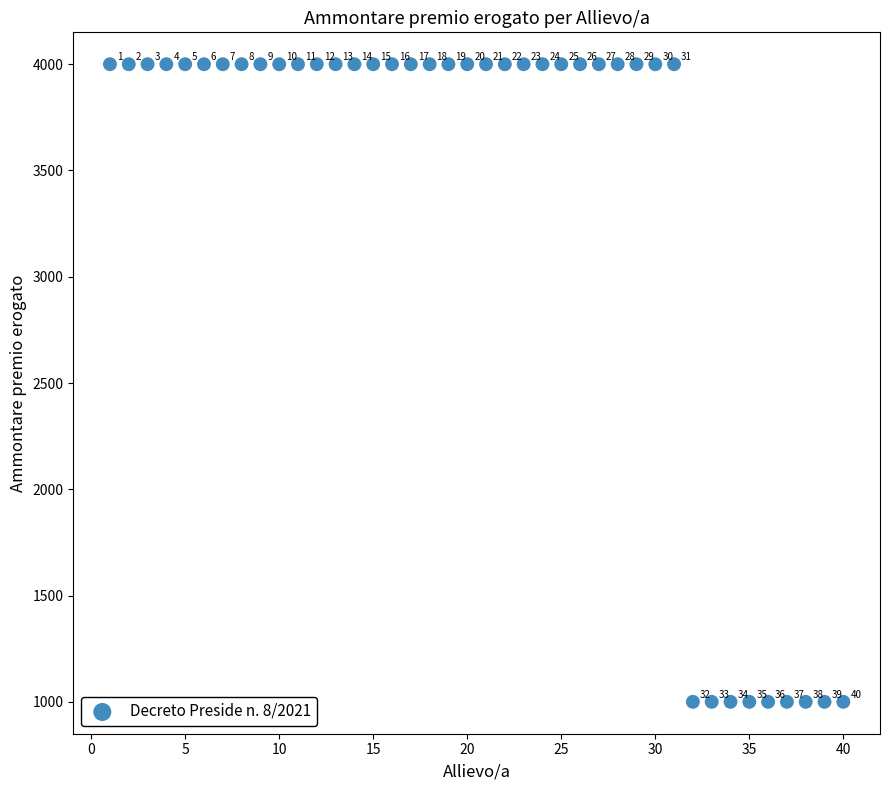

What is the range of Y values (max minus min)?

3000